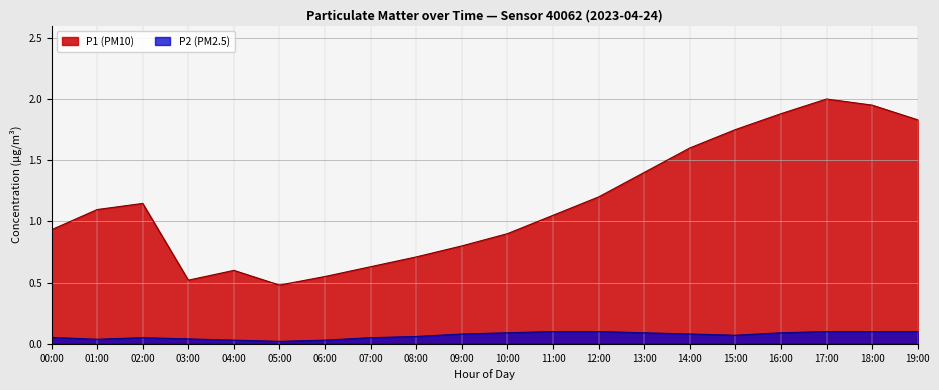

Which series has the largest total across all categories?

P1 (PM10)